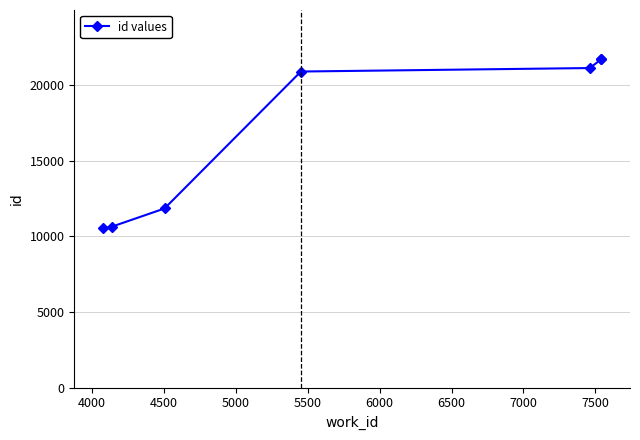

What is the greatest value displayed?

21691